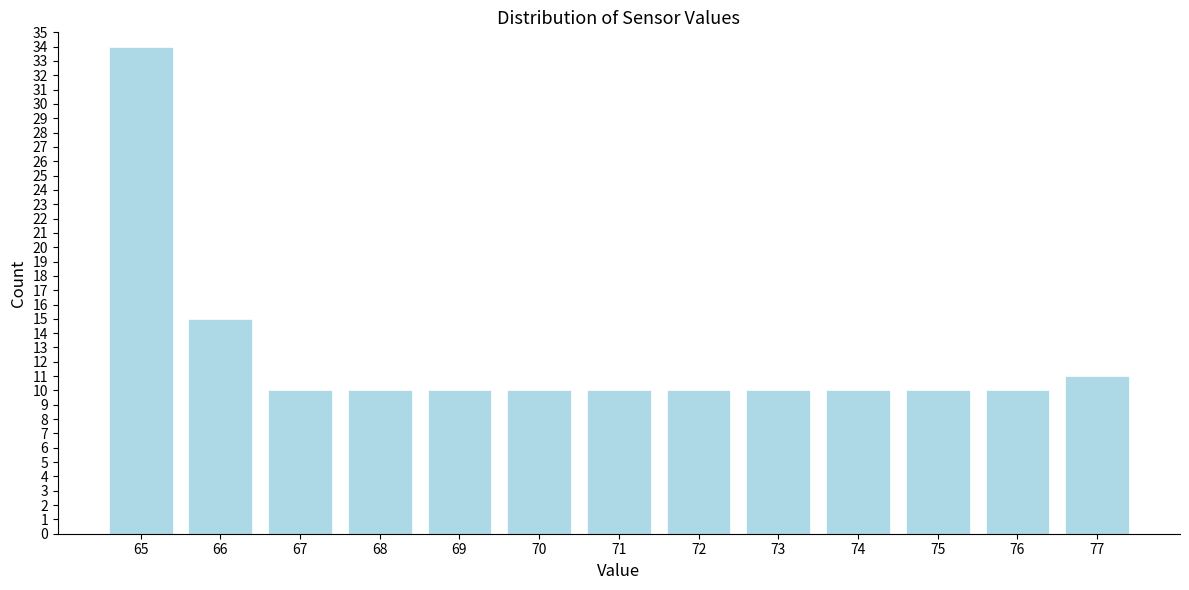

Reading left to right, what are all the values shown in this chart?

65=34	66=15	67=10	68=10	69=10	70=10	71=10	72=10	73=10	74=10	75=10	76=10	77=11